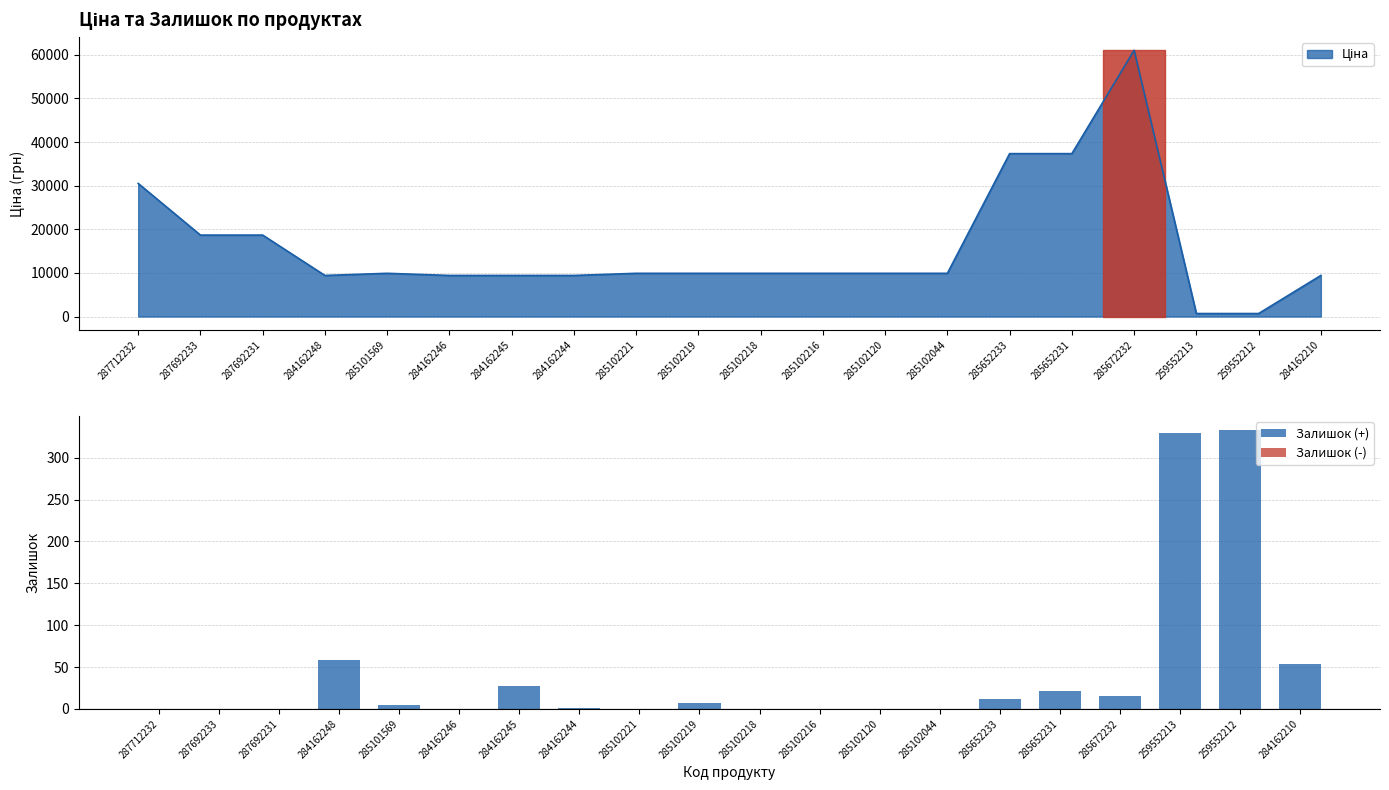

Is it true that Залишок (+) equals 170 at 287712232?

False